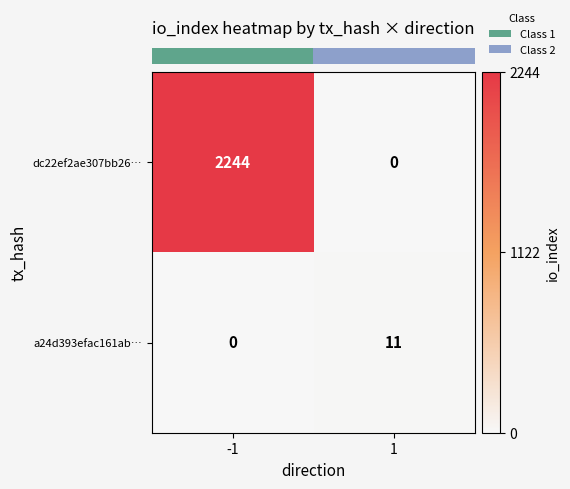

True or false: dc22ef2ae307bb26… has a value of 2244 at -1.

True